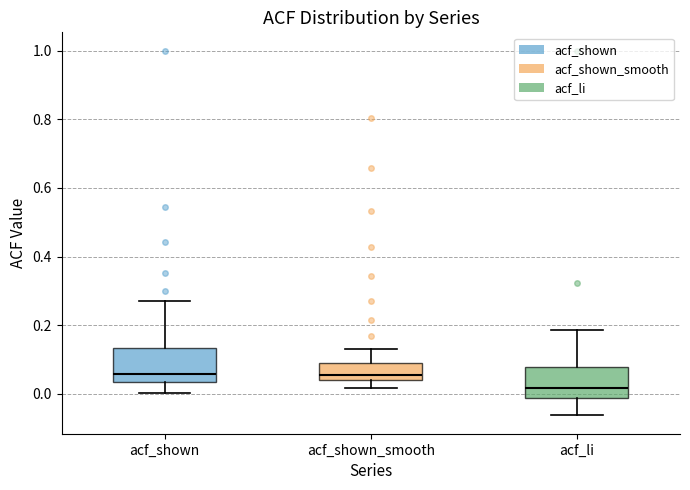

Where is the lower edge of the box for acf_shown_smooth on the y-axis? The values are not printed on the chart, so give them approximately, as read against the axis.

0.04